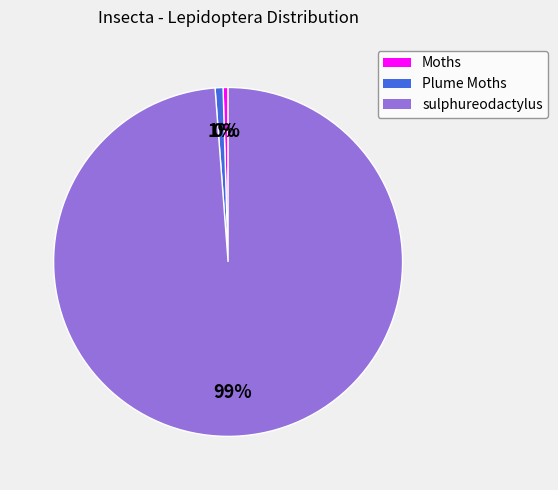

Count the number of slices in the pie.

3